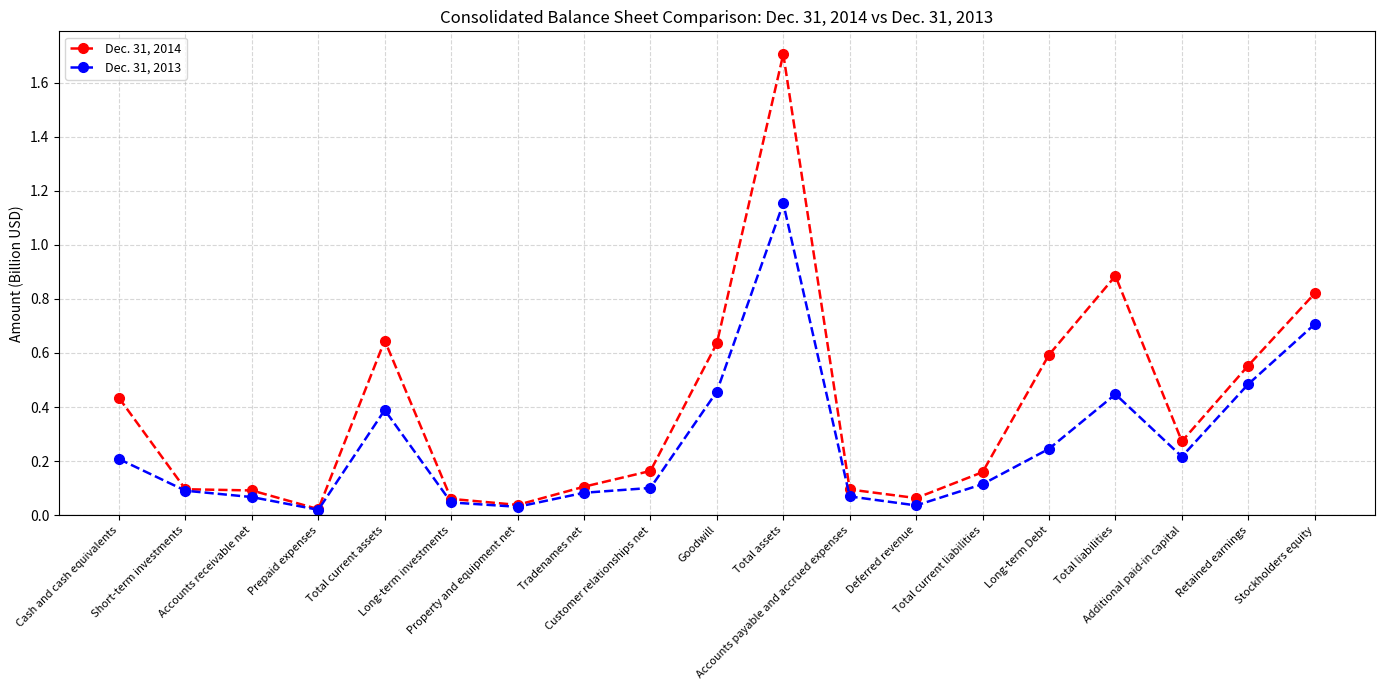

List the series in order of their overall mean, highest first.

Dec. 31, 2014, Dec. 31, 2013